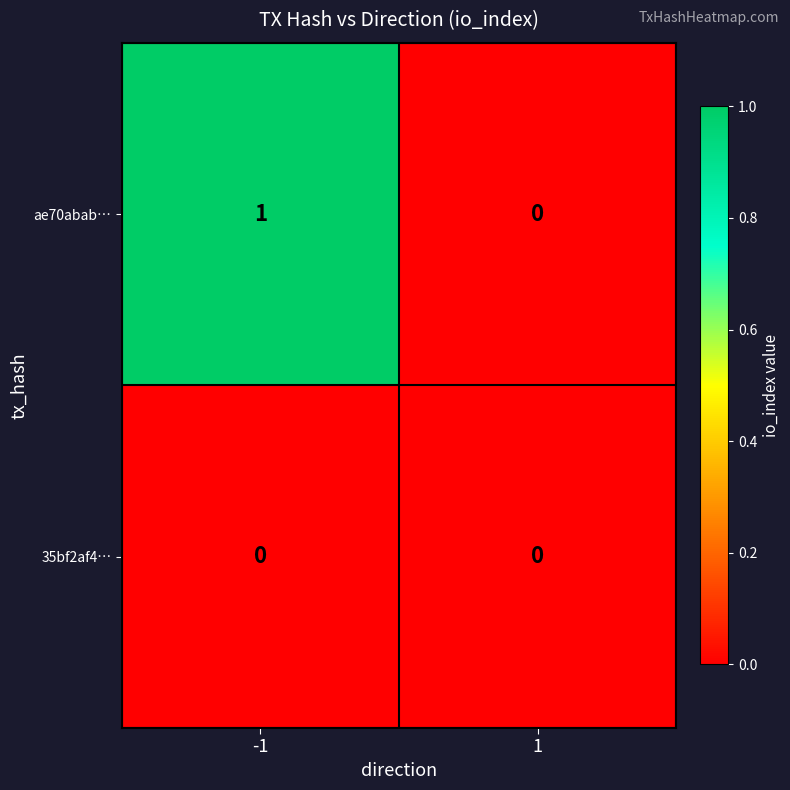

How many categories are shown in the chart?

2